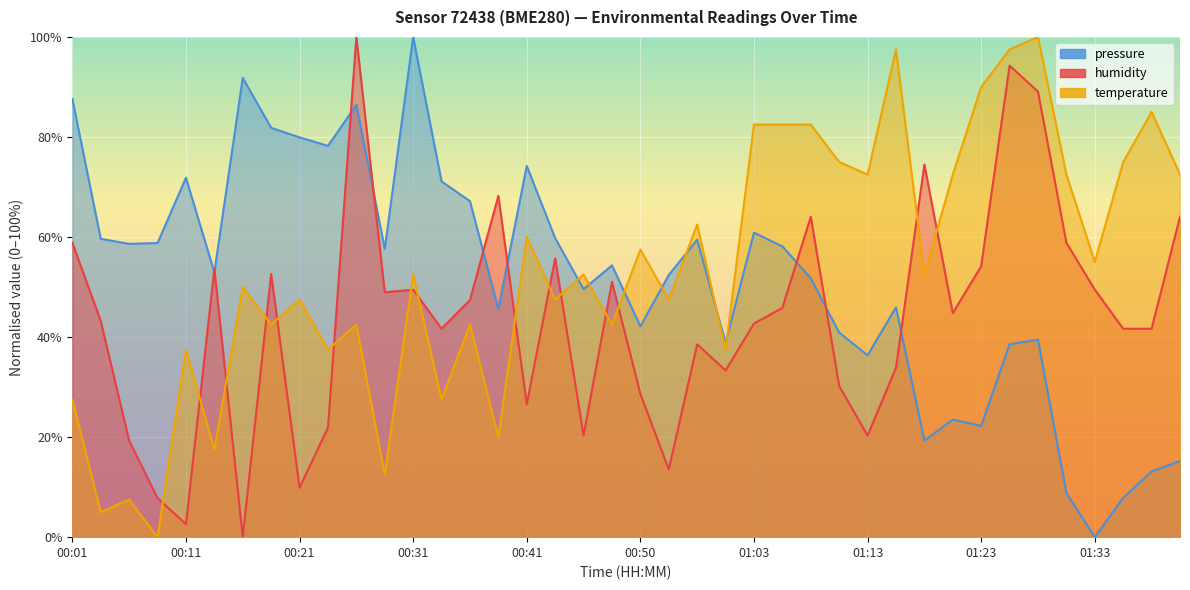

In pressure_norm, how many points are higher than both neighbors (excluding endpoints)?

11